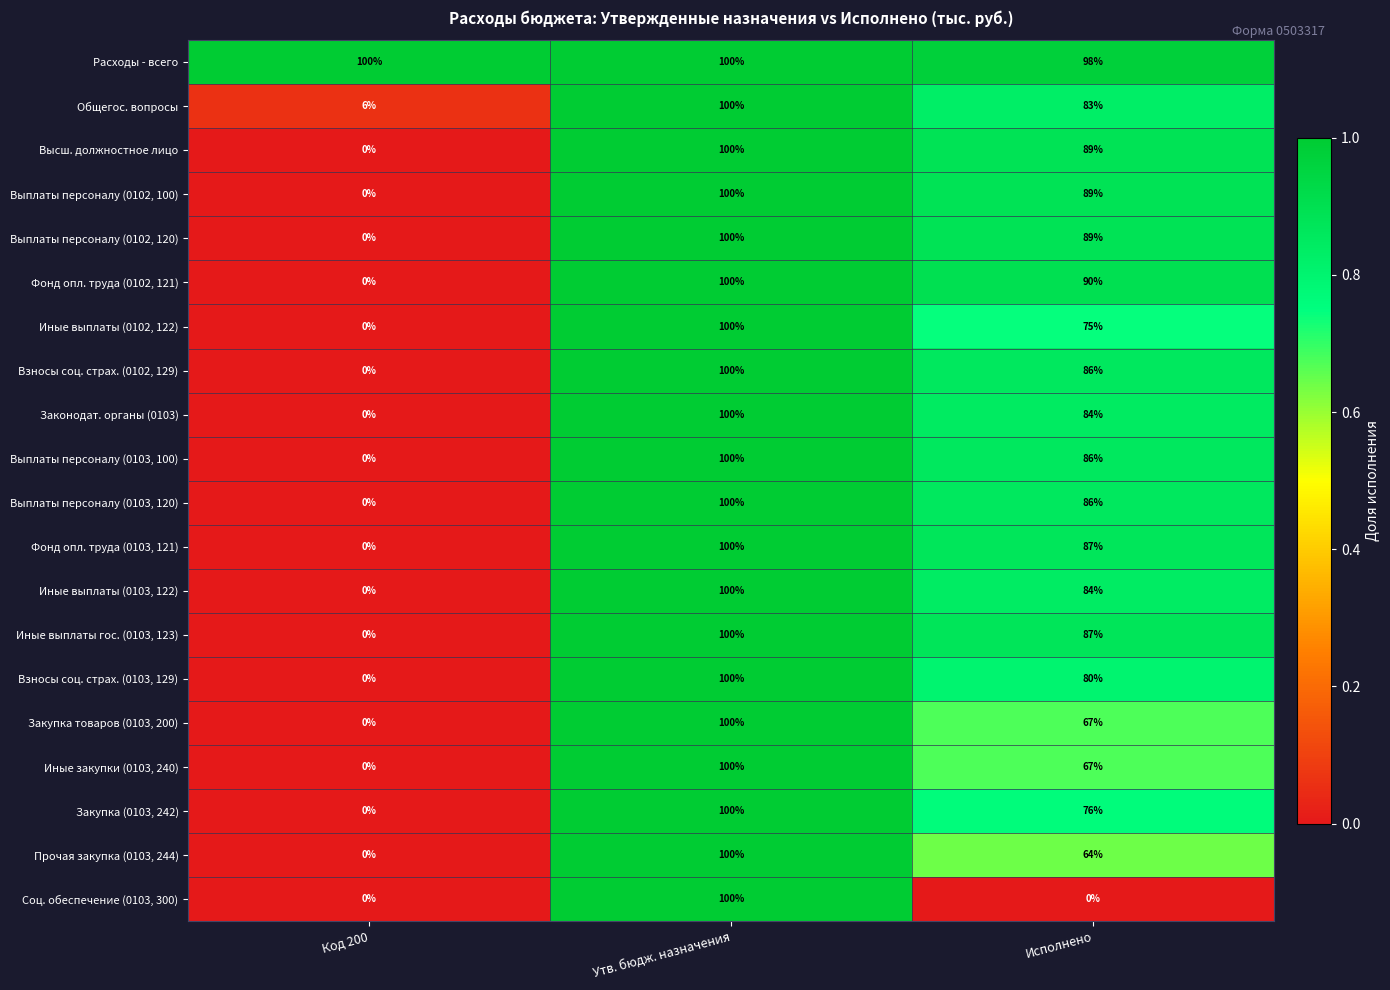

At how many categories does at least one series exceed 0?

3